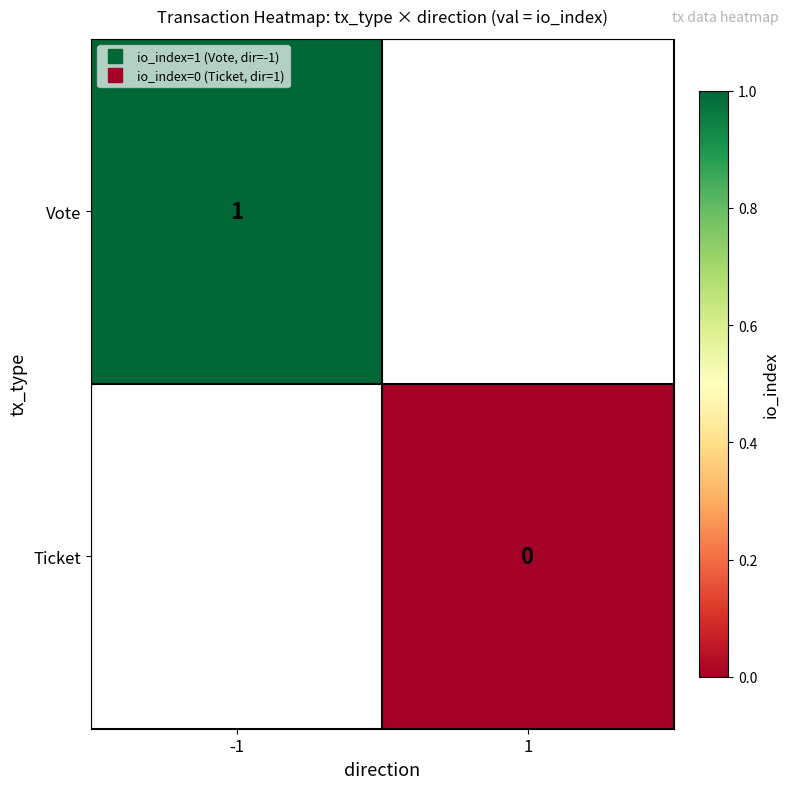

Count the number of categories in the chart.

2